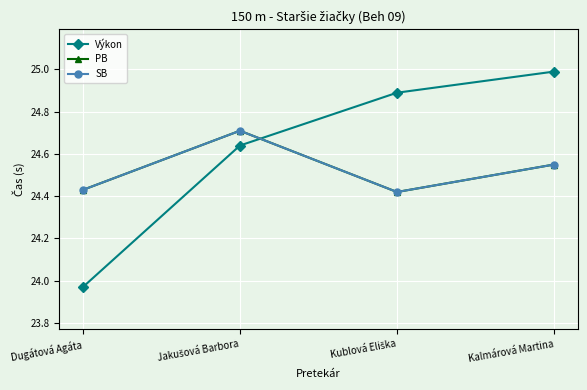

How many interior local valleys does the PB series have?

1